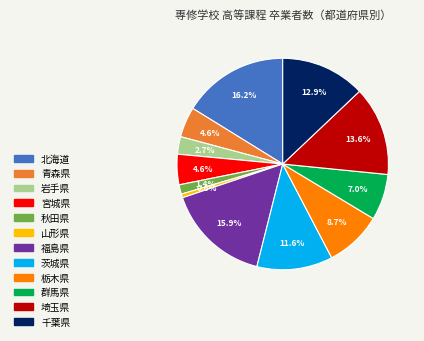

How many slices are in this pie chart?

12